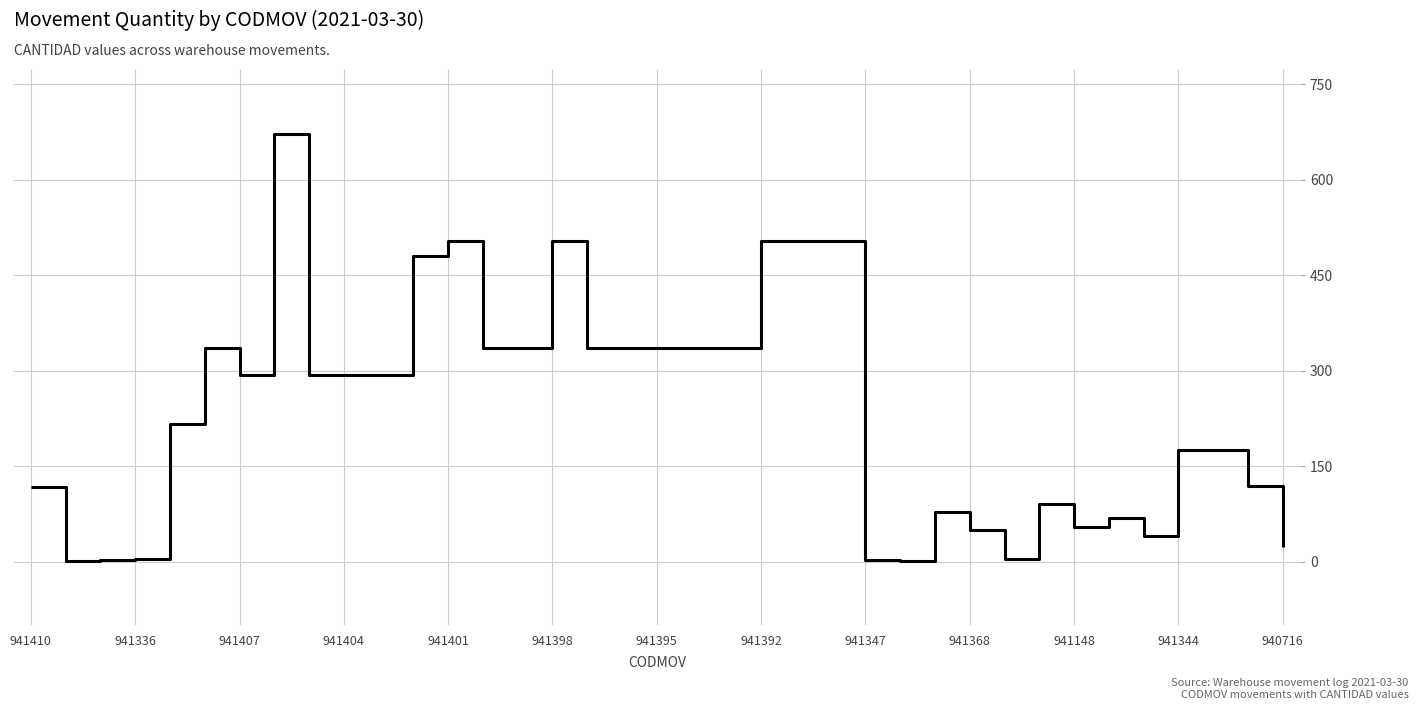

What is the maximum value shown in the chart?

672